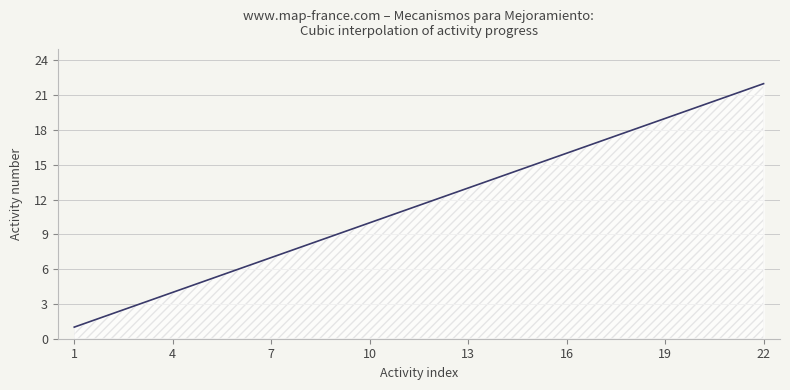

How many lines are shown in the chart?

1